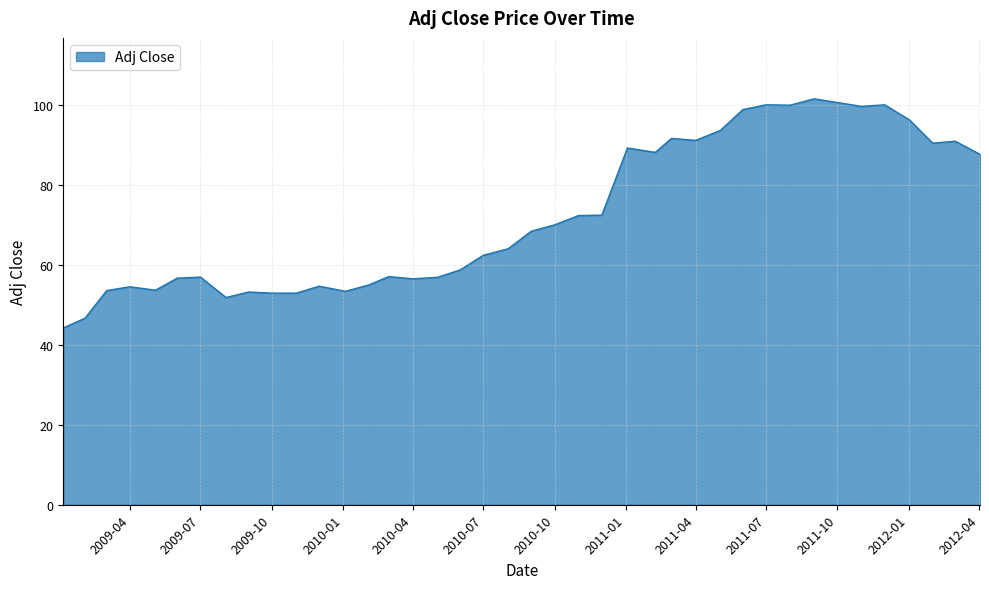

How many values are below 68?

20